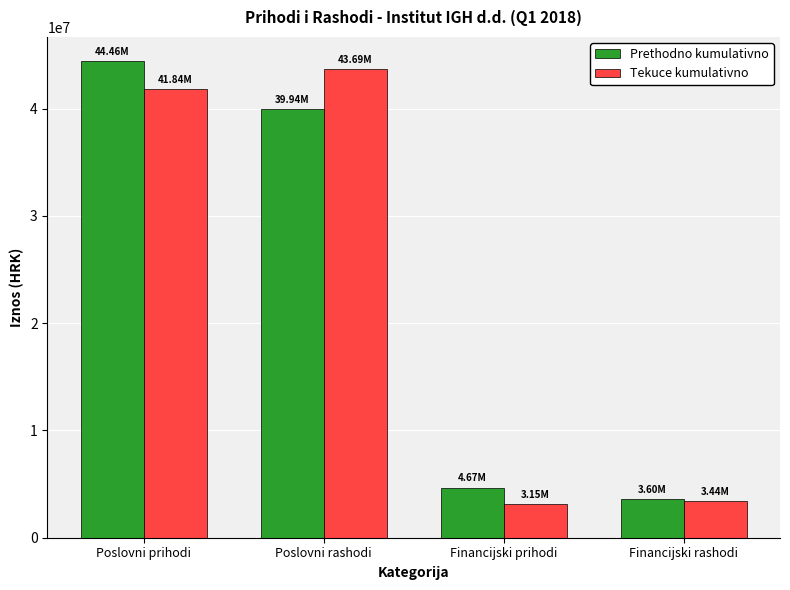

What is the label of the 3rd bar from the left?

Financijski prihodi